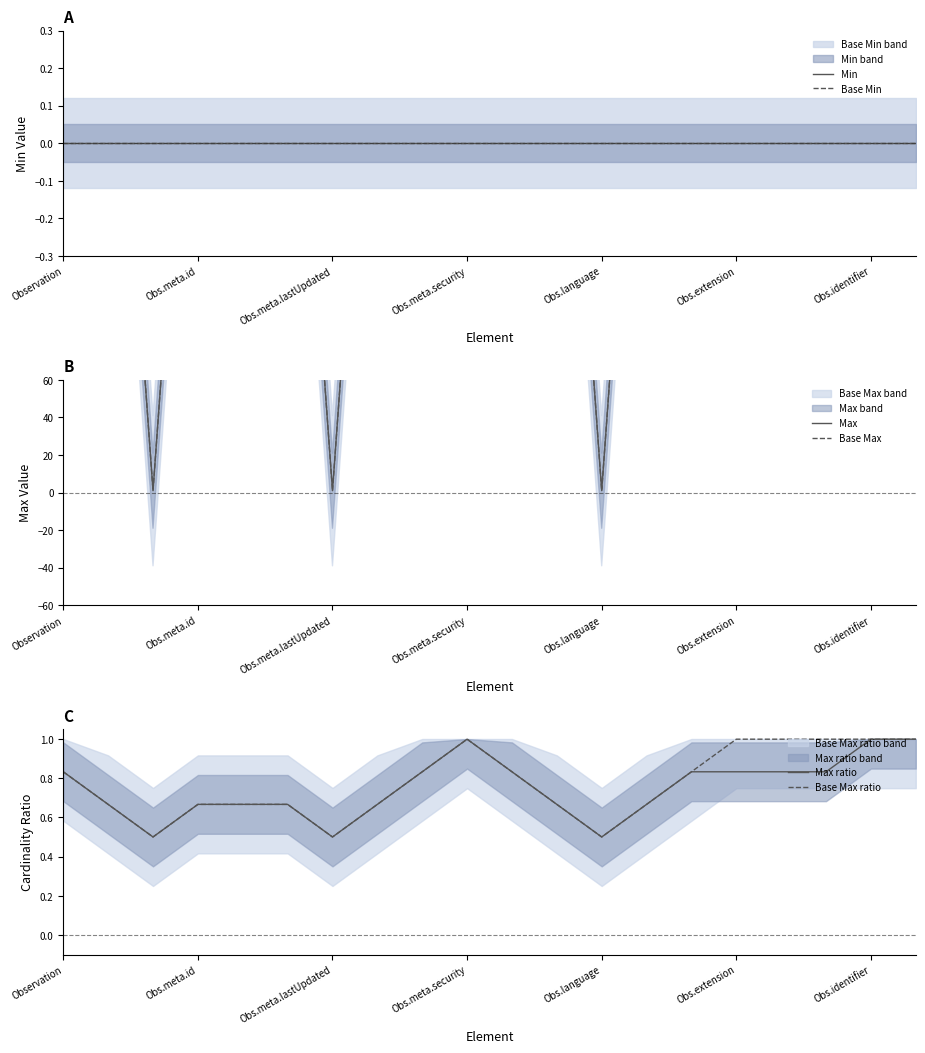

What is the highest value of the Base Max ratio series?

1.0